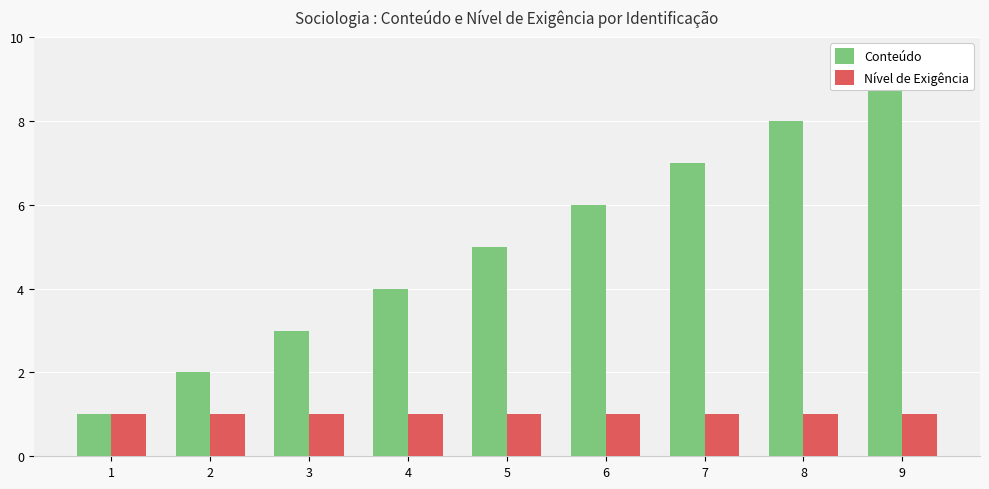

At which label does Conteúdo first exceed 5?

6